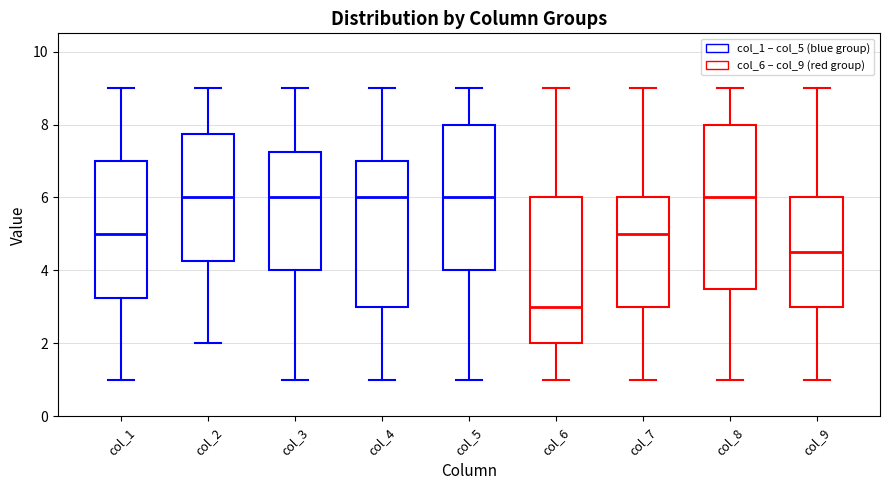

Reading left to right, read every box against the y-axis: the position of its median line, the range the box covers, and the ends of its whiskers. The values are not printed on the chart, so give them approximately, as read against the axis.

col_1: median 5.0, box 3.2 to 7.0, whiskers 1.0 to 9.0
col_2: median 6.0, box 4.2 to 7.8, whiskers 2.0 to 9.0
col_3: median 6.0, box 4.0 to 7.2, whiskers 1.0 to 9.0
col_4: median 6.0, box 3.0 to 7.0, whiskers 1.0 to 9.0
col_5: median 6.0, box 4.0 to 8.0, whiskers 1.0 to 9.0
col_6: median 3.0, box 2.0 to 6.0, whiskers 1.0 to 9.0
col_7: median 5.0, box 3.0 to 6.0, whiskers 1.0 to 9.0
col_8: median 6.0, box 3.6 to 8.0, whiskers 1.0 to 9.0
col_9: median 4.6, box 3.0 to 6.0, whiskers 1.0 to 9.0